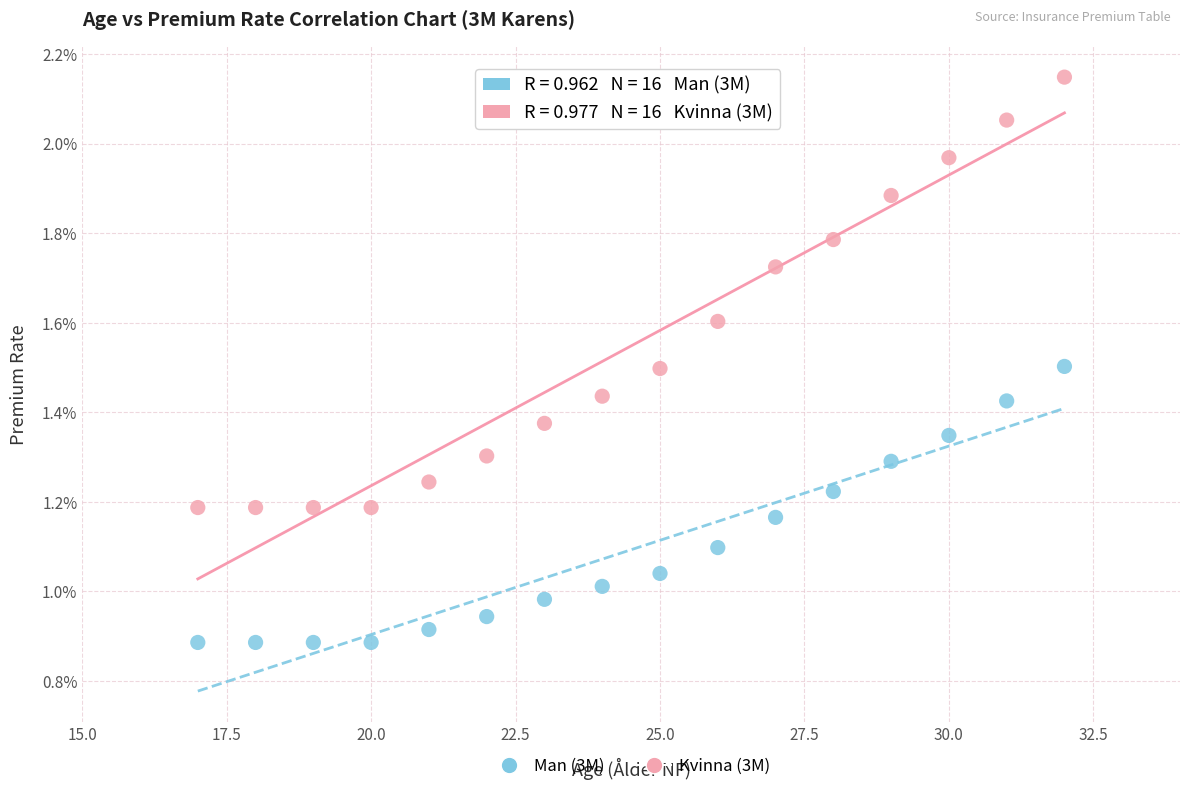

Which series contains the lowest Y value?

Man (3M)